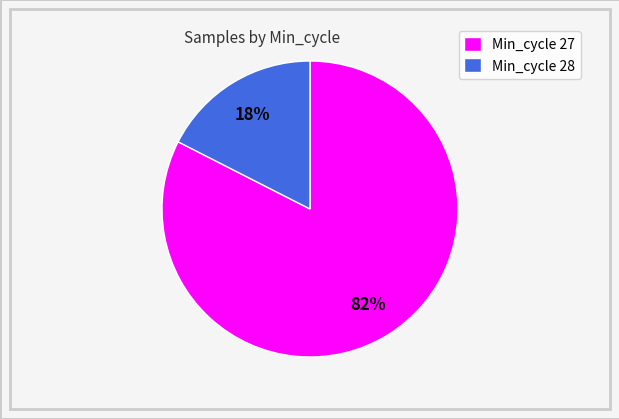

To the nearest percent, what is the combined percentage of Min_cycle 27 and Min_cycle 28?

100%